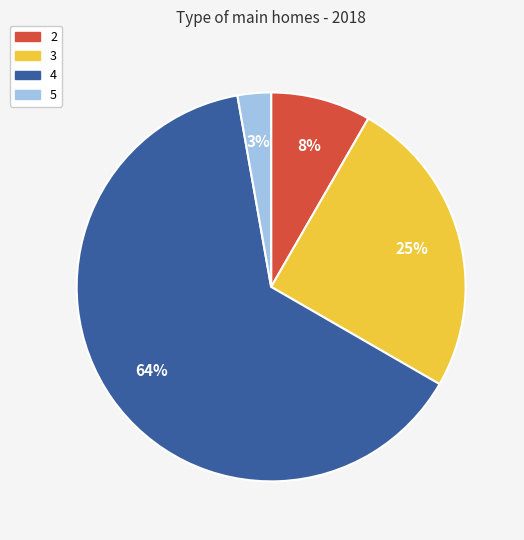

The 5 slice represents 3% of the pie. True or false?

True